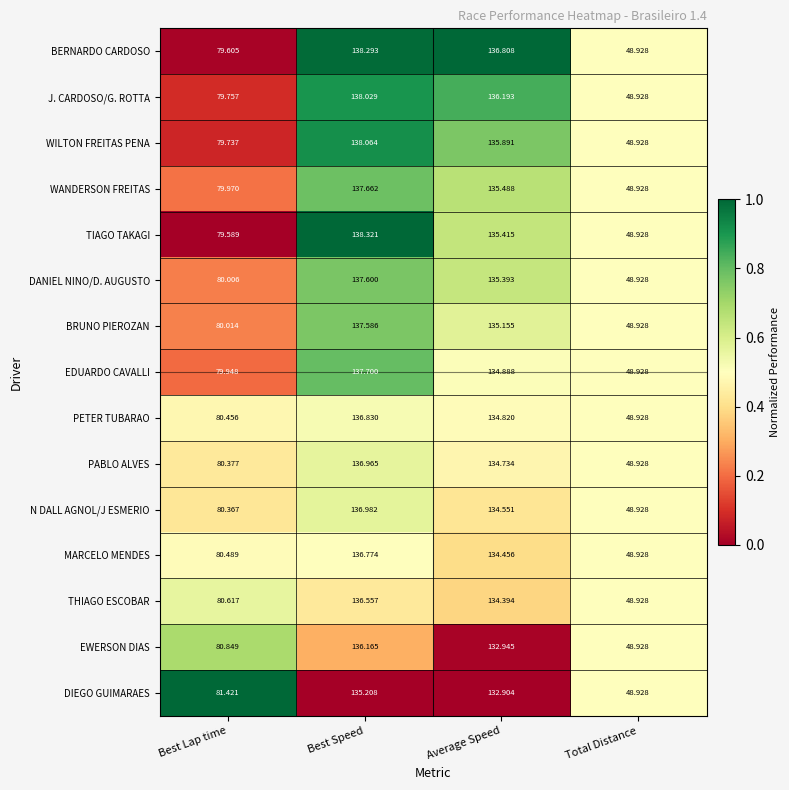

Rank the series at Average Speed from highest to lowest value.

BERNARDO CARDOSO, J. CARDOSO/G. ROTTA, WILTON FREITAS PENA, WANDERSON FREITAS, TIAGO TAKAGI, DANIEL NINO/D. AUGUSTO, BRUNO PIEROZAN, EDUARDO CAVALLI, PETER TUBARAO, PABLO ALVES, N DALL AGNOL/J ESMERIO, MARCELO MENDES, THIAGO ESCOBAR, EWERSON DIAS, DIEGO GUIMARAES